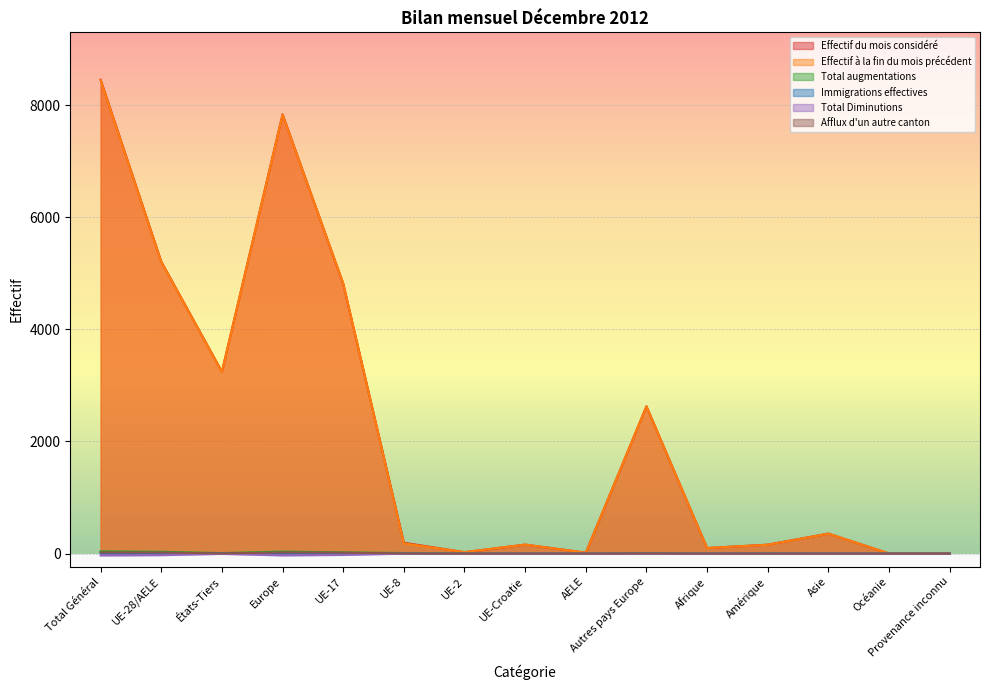

What is the total value across all series at Afrique?

198